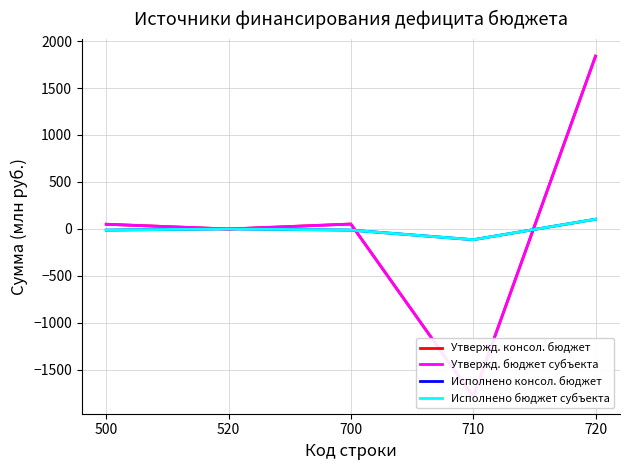

At which category is the sum across all series the highest?

720